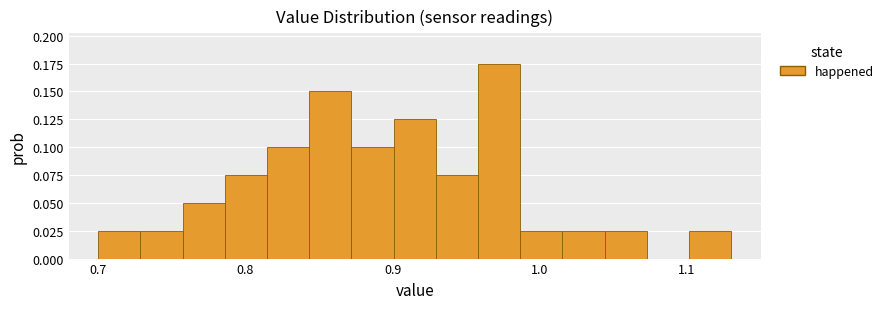

Around what value on the x-axis is the tallest bar? Give the approximate position of its centre, as read against the axis.

0.97